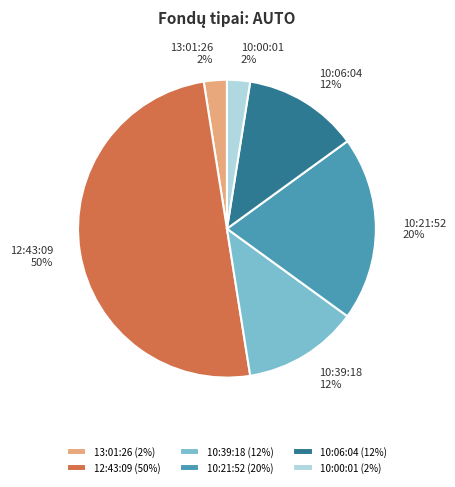

How many segments does this pie chart have?

6